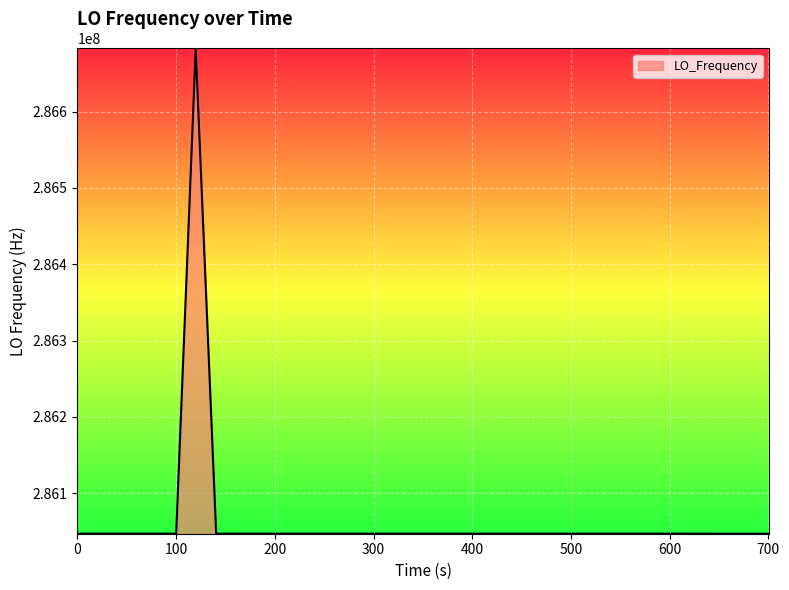

What is the difference between the maximum and minimum values?

635758.6